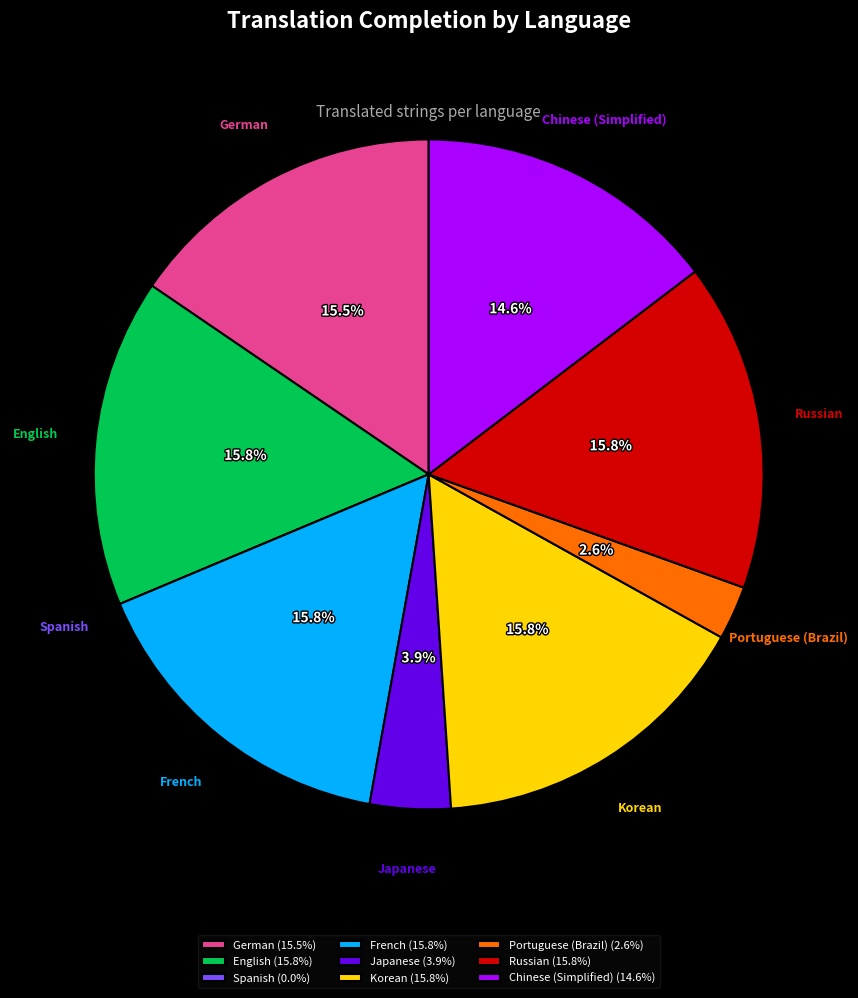

What portion of the pie excludes Japanese?

96.1%